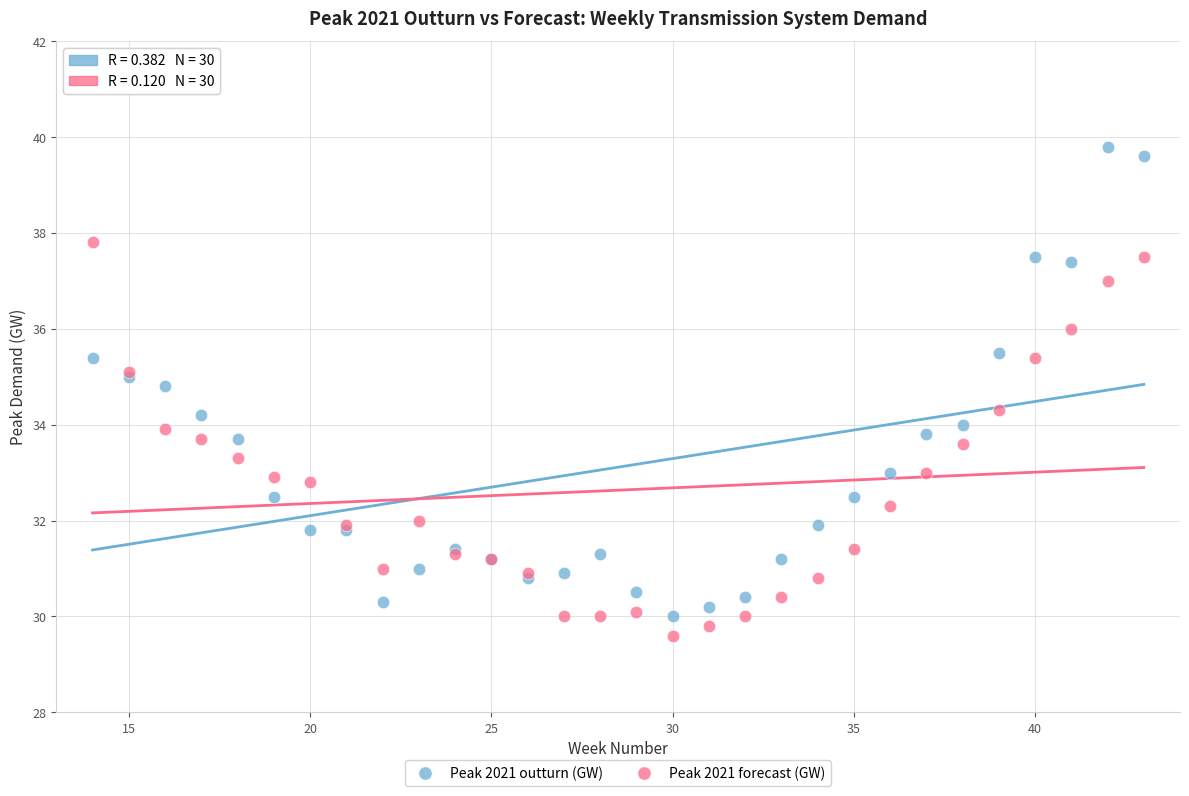

What is the X range (max minus min) for the scatter plot?

29.0